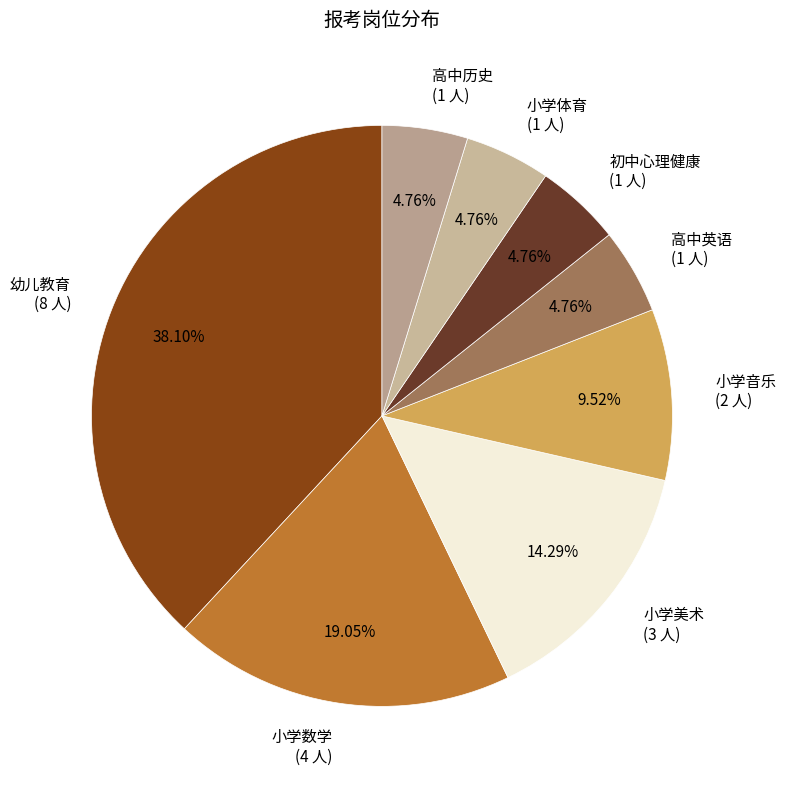

Count the number of slices in the pie.

8